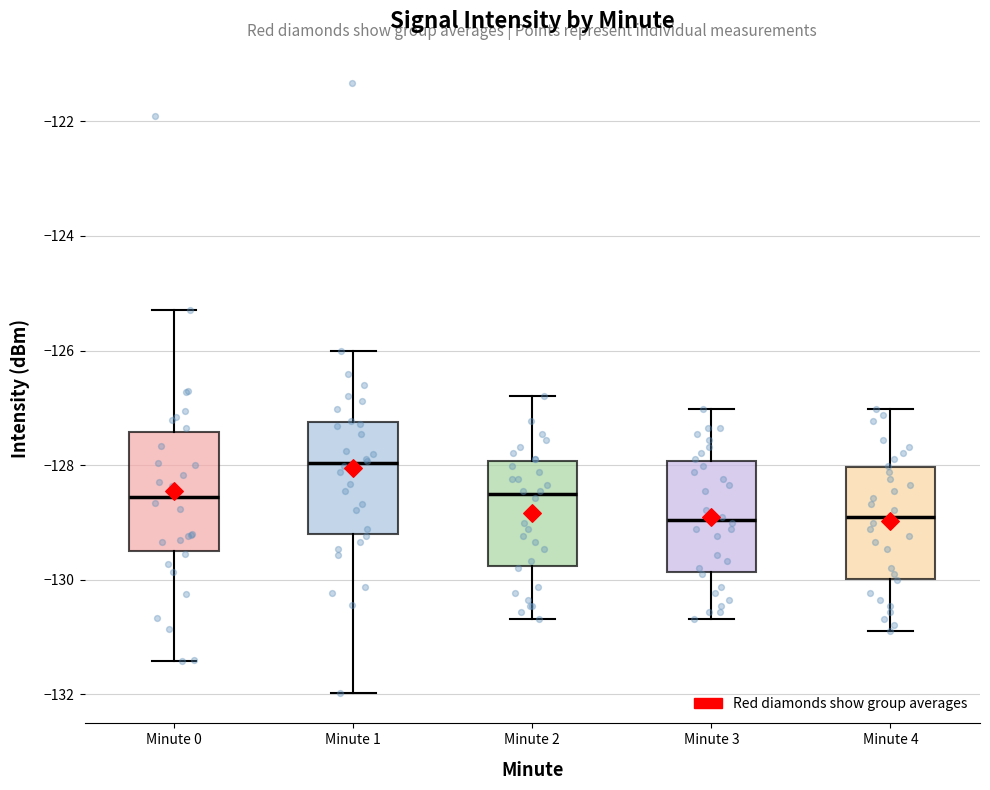

Which box has the highest median line?

Minute 1